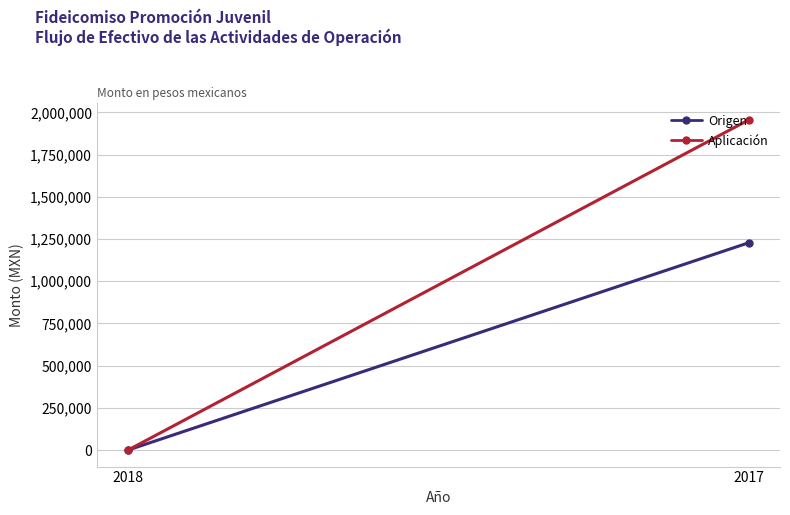

At which category is the sum across all series the highest?

2017